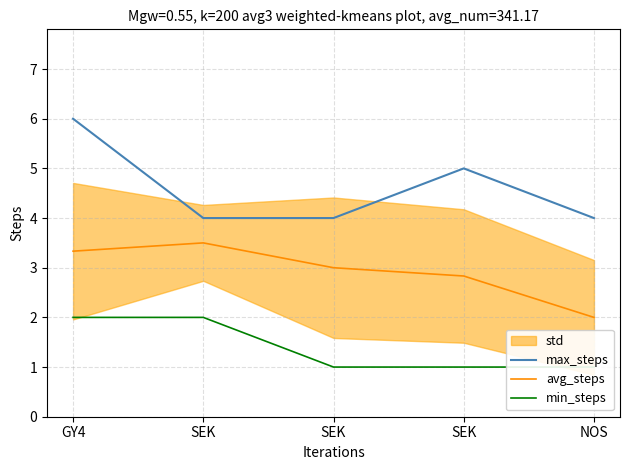

List the series in order of their overall mean, highest first.

max_steps, avg_steps, min_steps